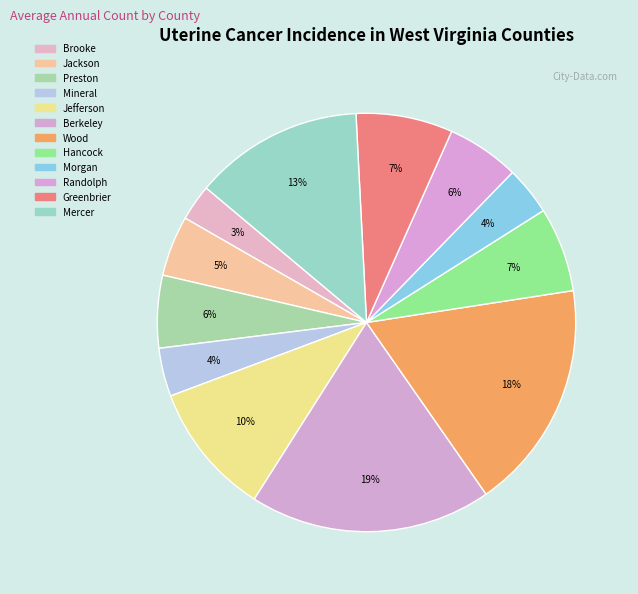

How many segments does this pie chart have?

12